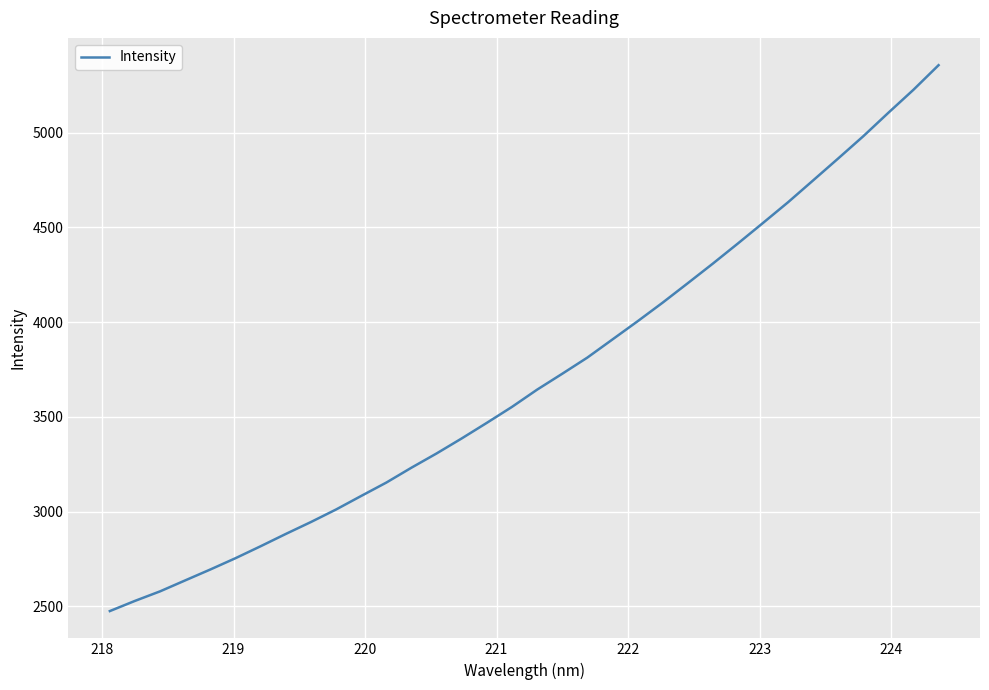

What is the minimum value shown in the chart?

2475.1